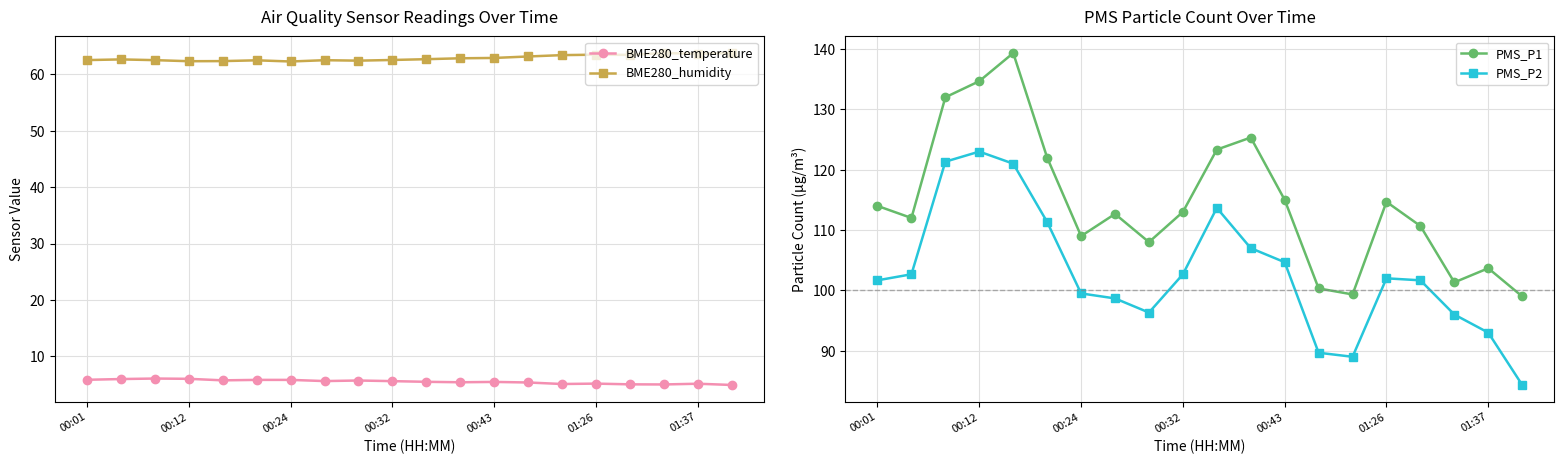

What is the sum of all PMS_P1 values?

2289.3